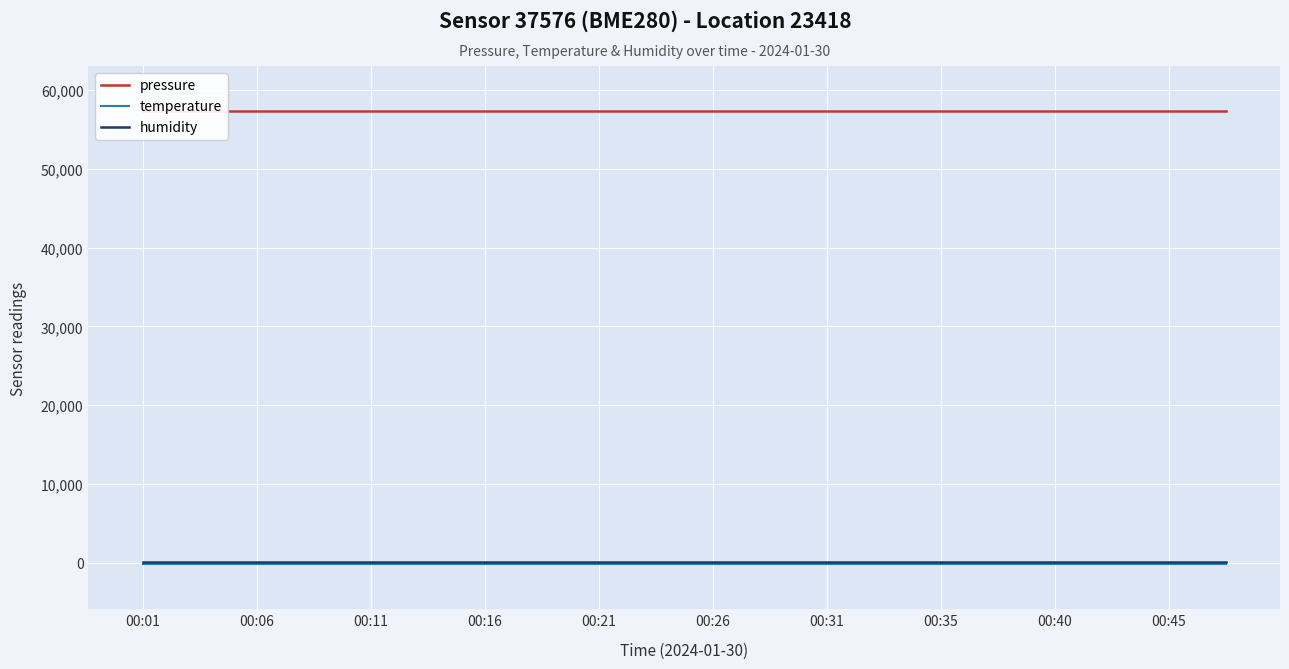

What is the smallest value displayed?

-146.6